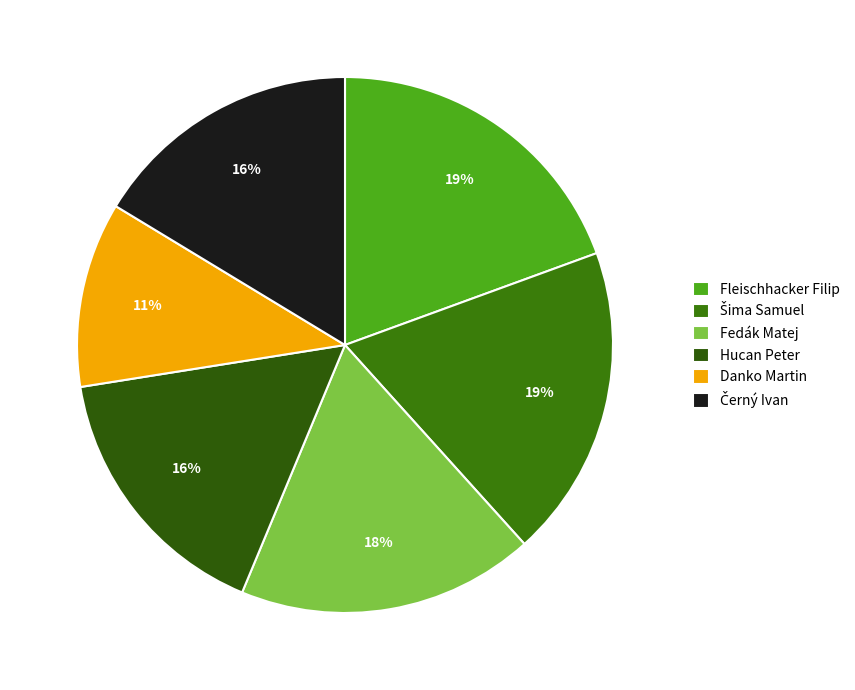

To the nearest percent, what is the average slice percentage?

17%